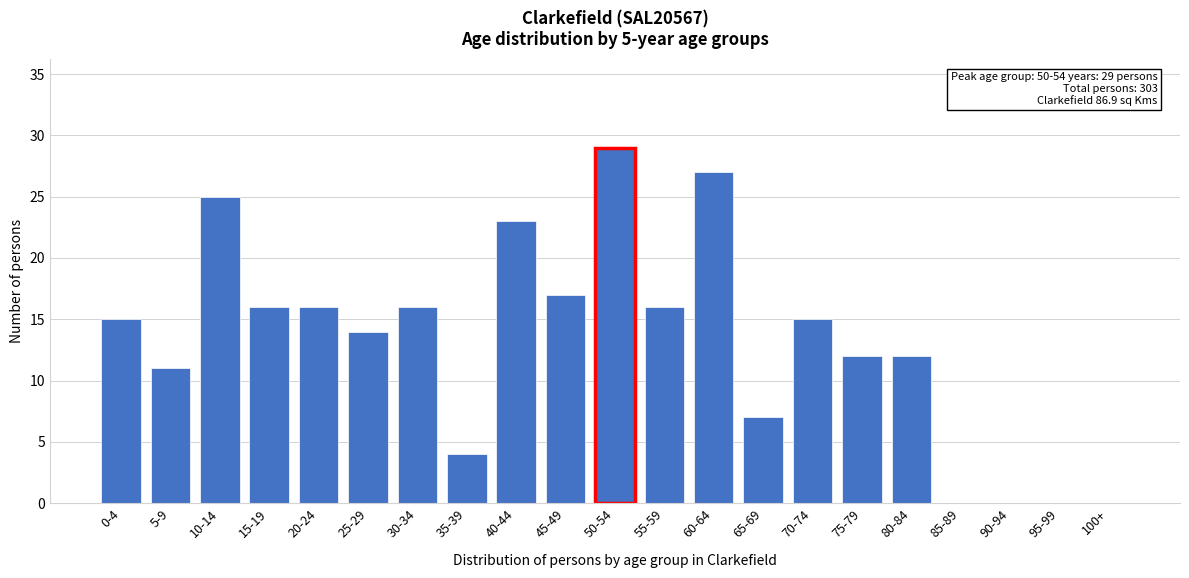

Reading left to right, transcribe all the data shown in this chart.

0-4=15	5-9=11	10-14=25	15-19=16	20-24=16	25-29=14	30-34=16	35-39=4	40-44=23	45-49=17	50-54=29	55-59=16	60-64=27	65-69=7	70-74=15	75-79=12	80-84=12	85-89=0	90-94=0	95-99=0	100+=0